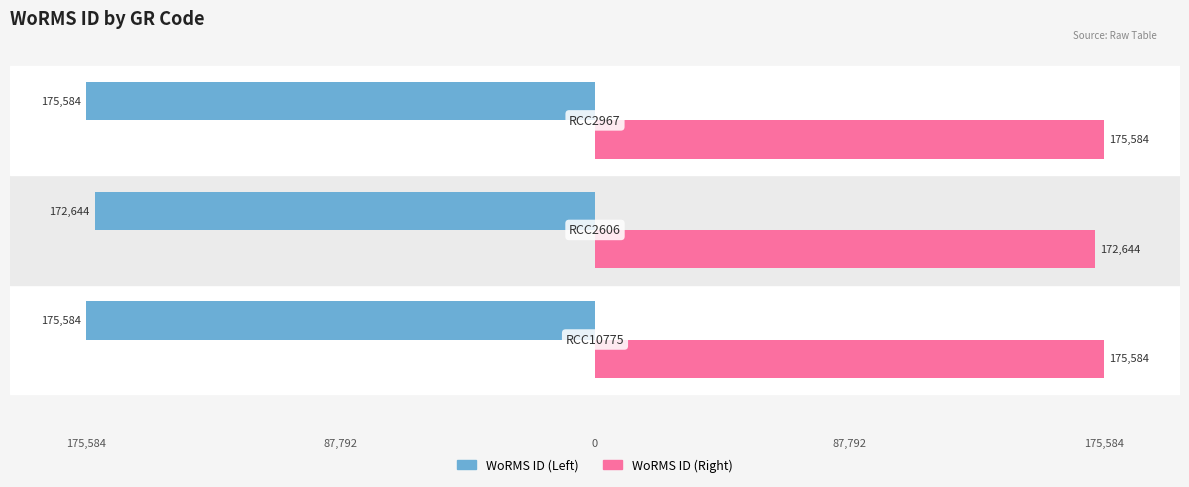

What is the maximum value for WoRMS ID (Left)?

-172644